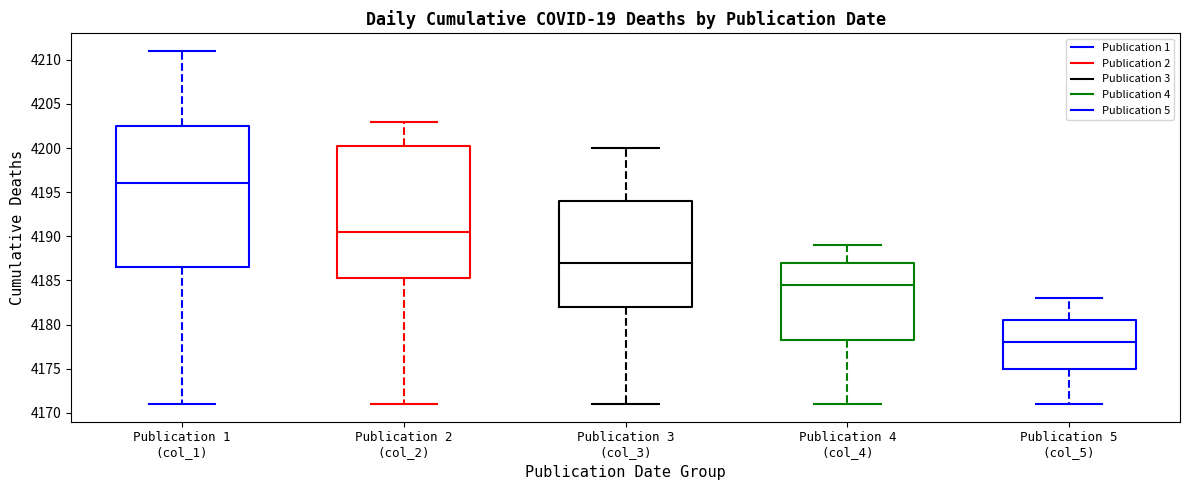

Reading left to right, read every box against the y-axis: the position of its median line, the range the box covers, and the ends of its whiskers. The values are not printed on the chart, so give them approximately, as read against the axis.

Publication 1 (col_1): median 4196.0, box 4186.5 to 4202.5, whiskers 4171.0 to 4211.0
Publication 2 (col_2): median 4190.5, box 4185.5 to 4200.5, whiskers 4171.0 to 4203.0
Publication 3 (col_3): median 4187.0, box 4182.0 to 4194.0, whiskers 4171.0 to 4200.0
Publication 4 (col_4): median 4184.5, box 4178.5 to 4187.0, whiskers 4171.0 to 4189.0
Publication 5 (col_5): median 4178.0, box 4175.0 to 4180.5, whiskers 4171.0 to 4183.0